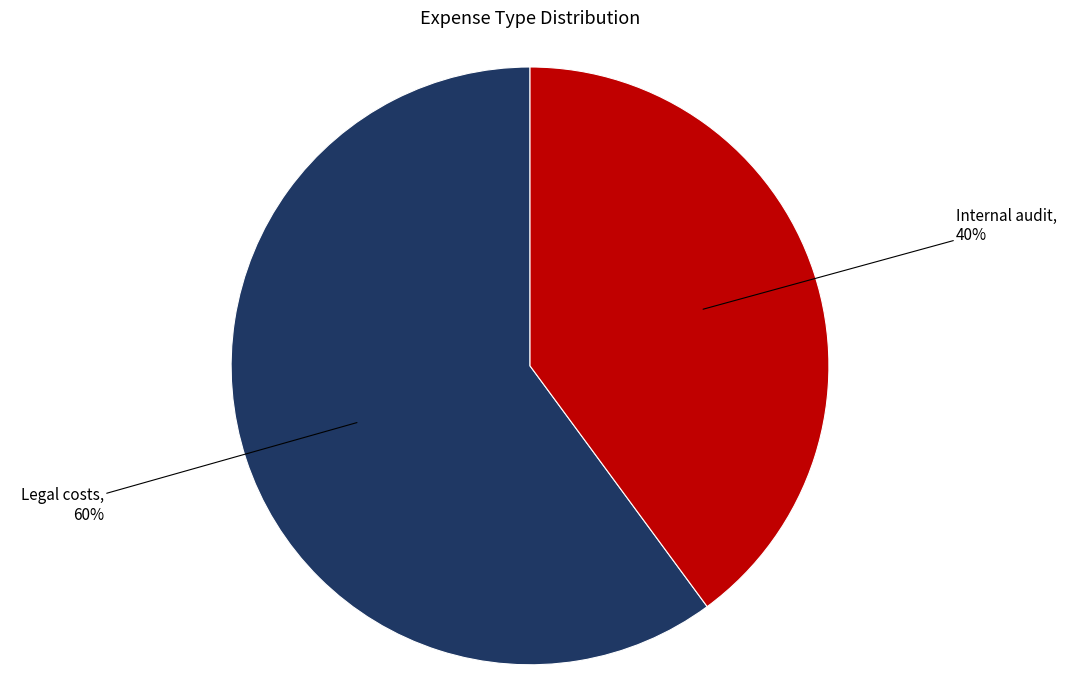

To the nearest percent, what is the difference between the largest and smallest slice percentages?

20%